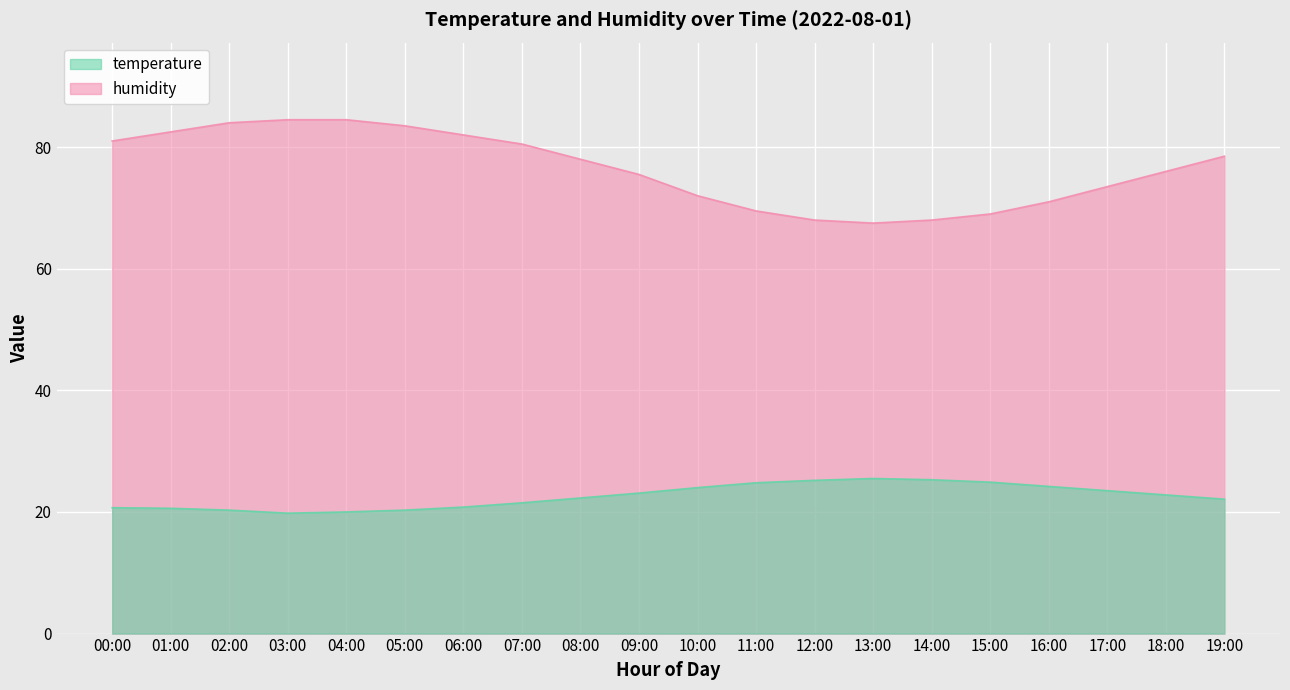

What is the approximate value of temperature at 12:00?

25.2